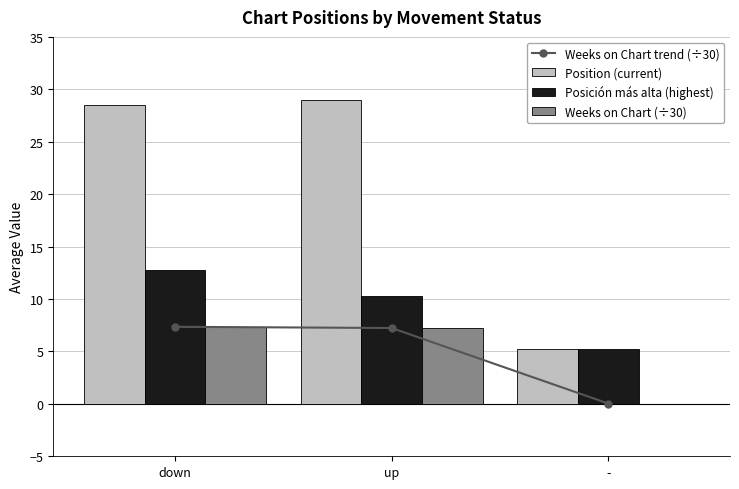

Which series has the largest range (max minus min)?

Position (current)